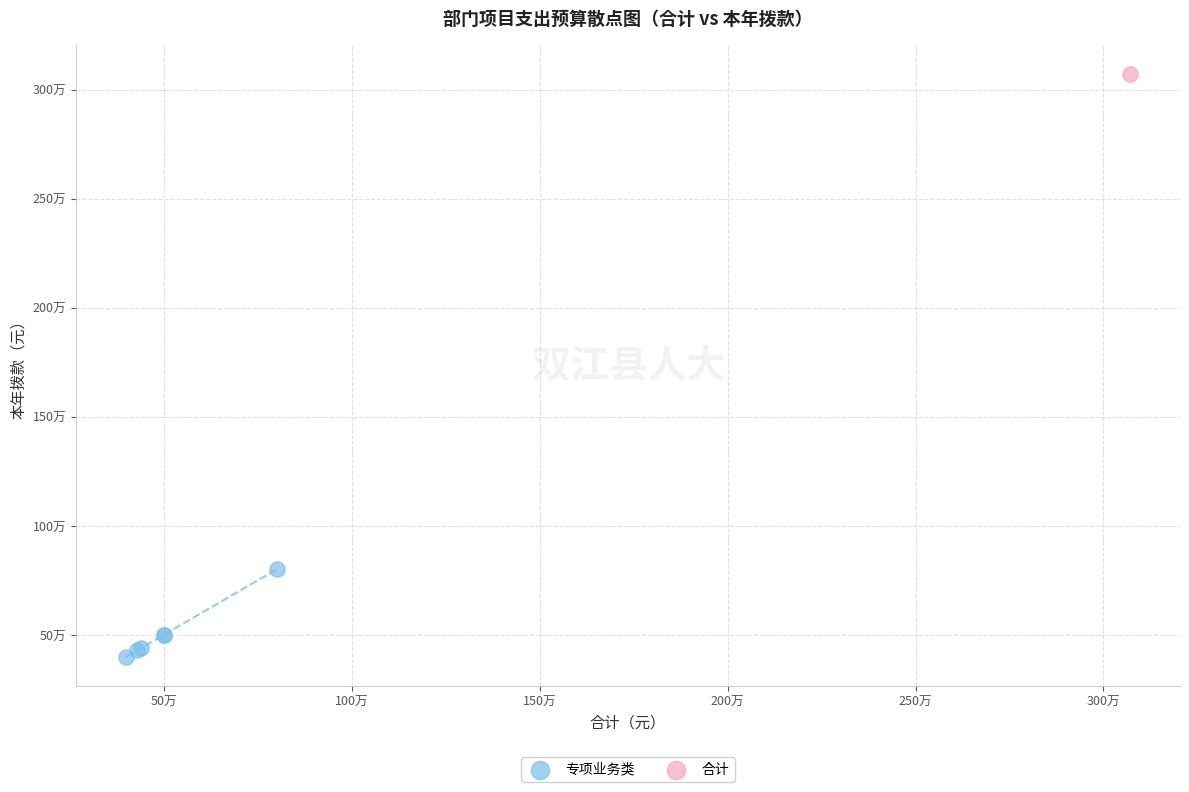

What are all the series names shown in the legend?

专项业务类, 合计